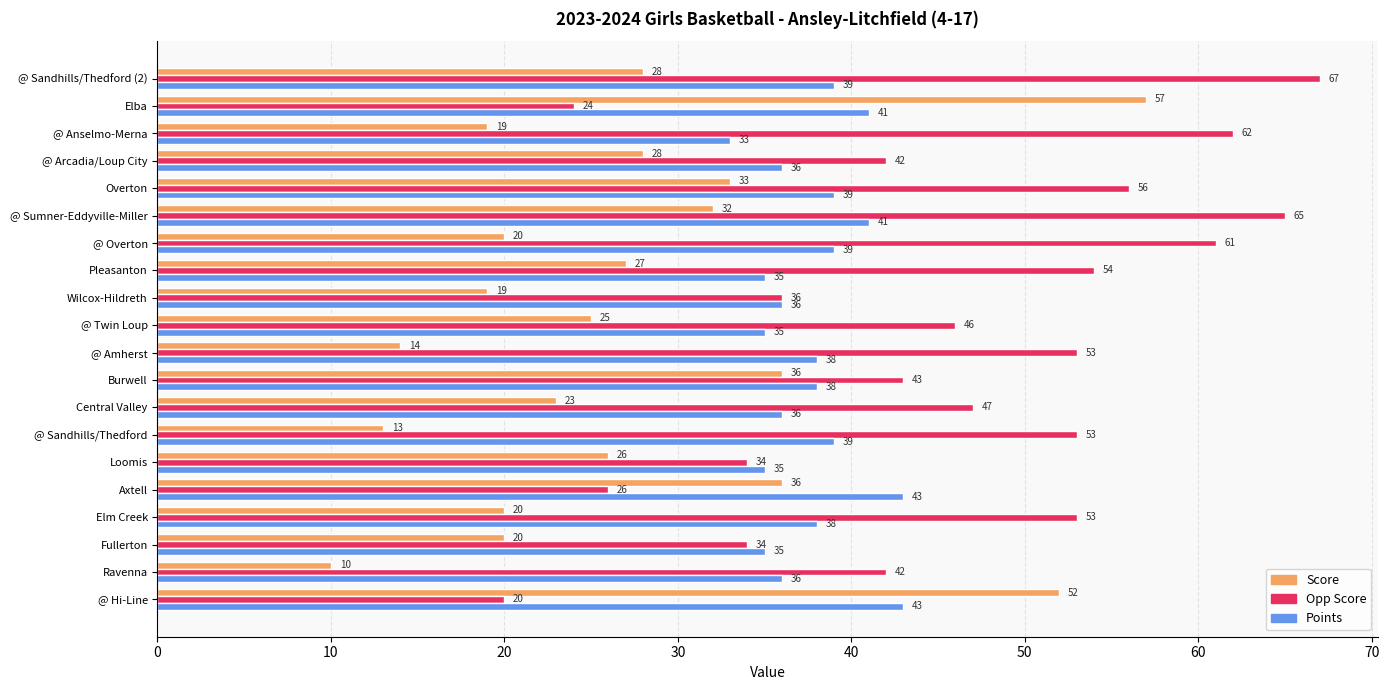

At which category does the chart reach its peak across all series?

@ Sandhills/Thedford (2)